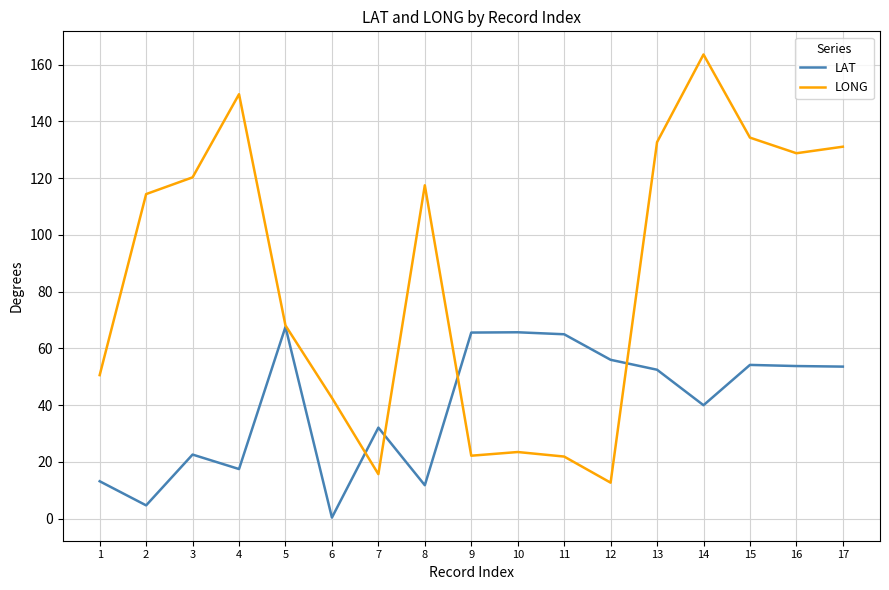

Where does the LAT series first go above 52?

5